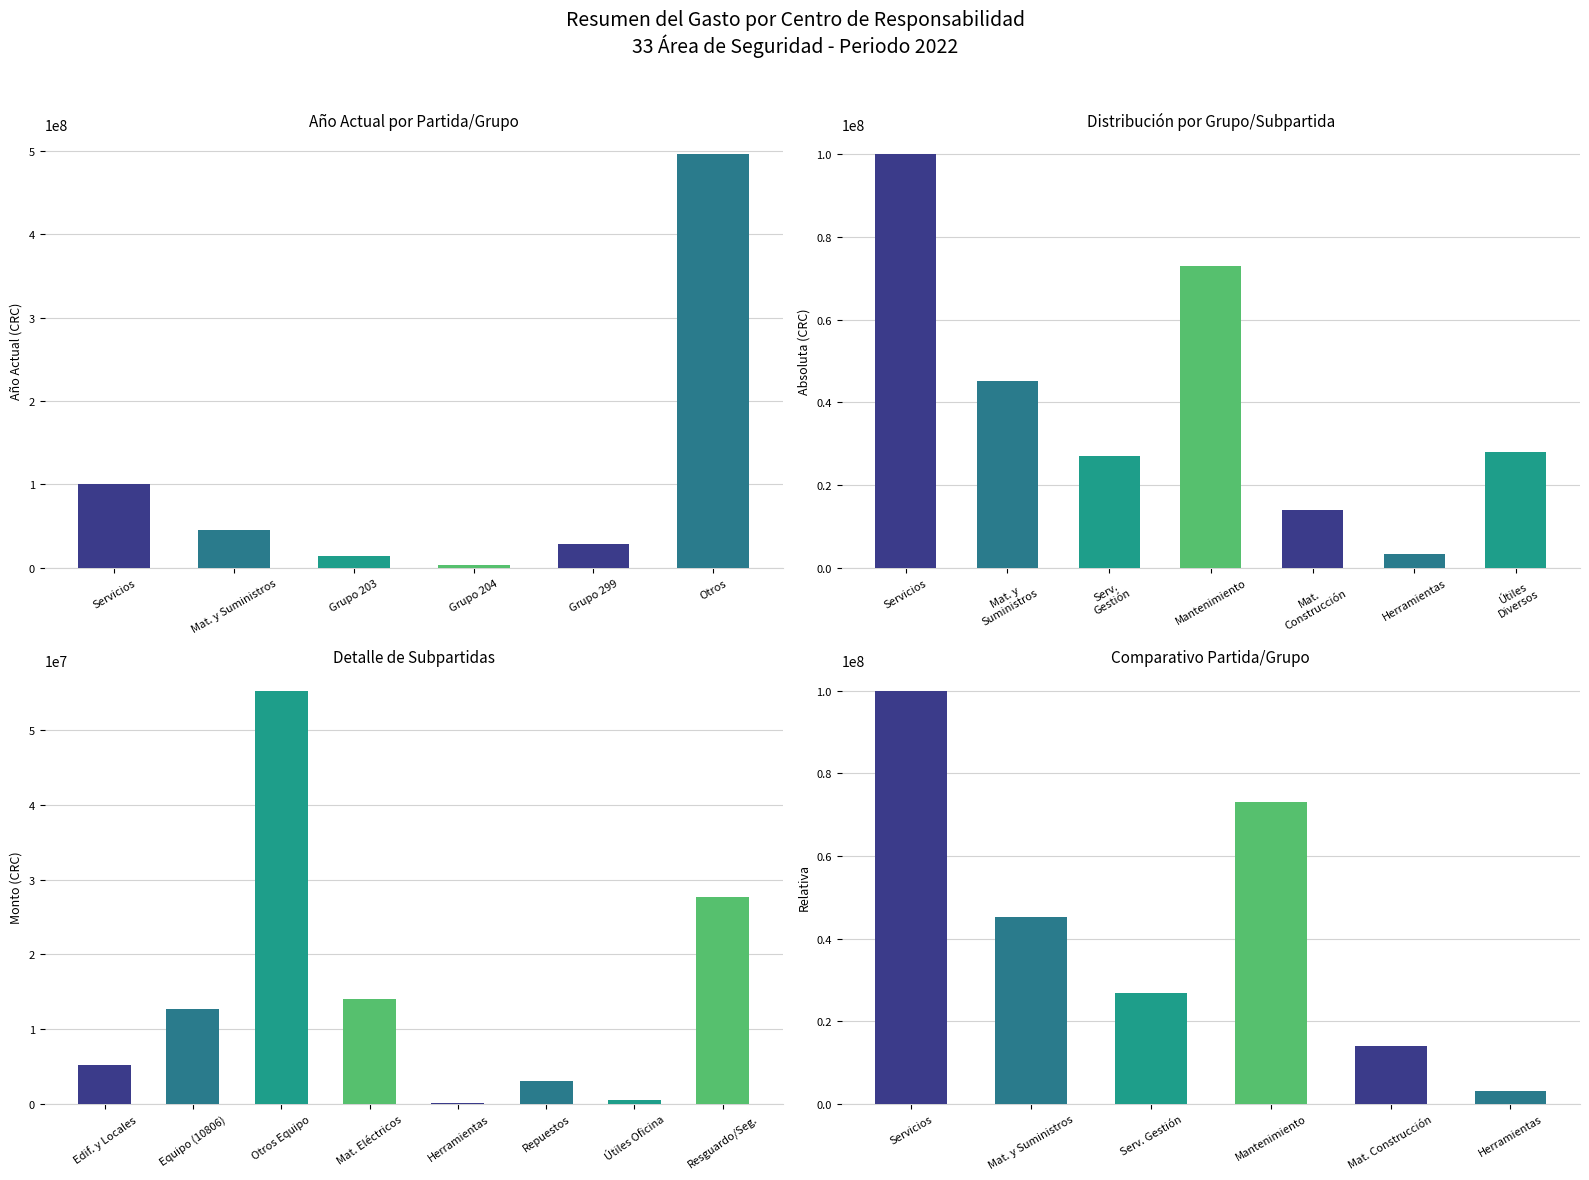

Count the number of data series in this chart.

1